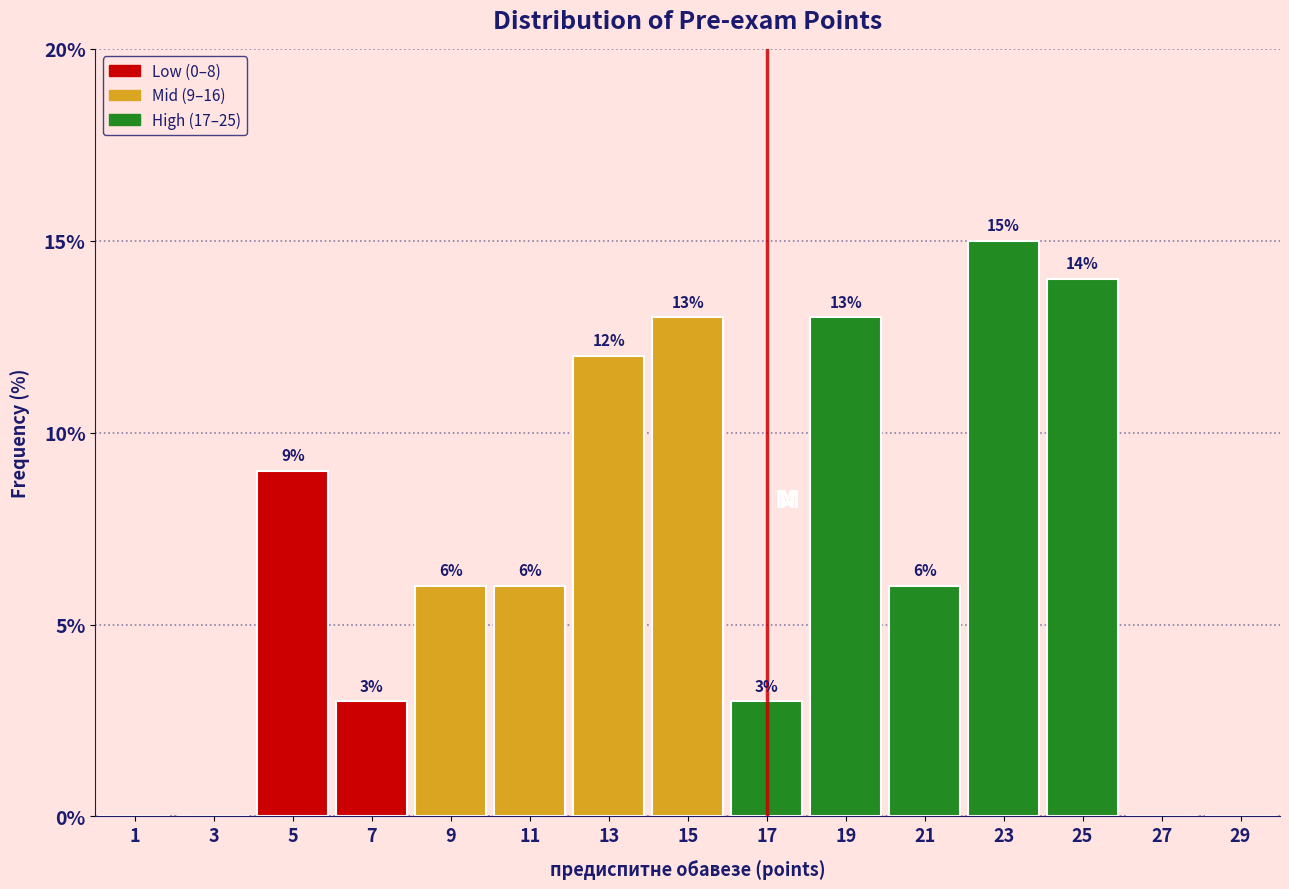

Which range on the x-axis has the tallest bar?

22 to 24